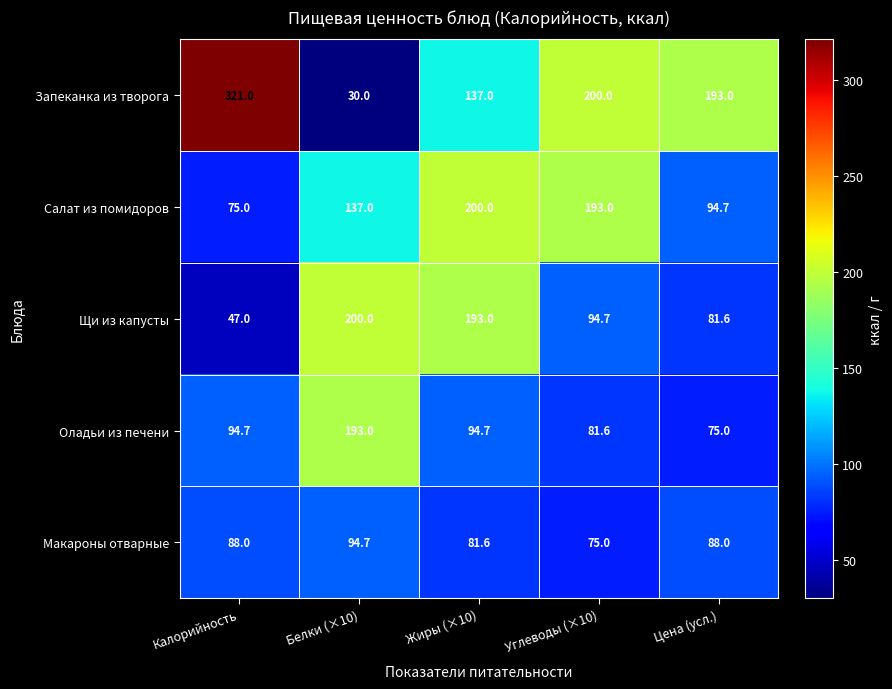

Reading left to right, what are all the values shown in this chart?

Запеканка из творога: 321.0	30.0	137.0	200.0	193.0
Салат из помидоров: 75.0	137.0	200.0	193.0	94.7
Щи из капусты: 47.0	200.0	193.0	94.7	81.6
Оладьи из печени: 94.7	193.0	94.7	81.6	75.0
Макароны отварные: 88.0	94.7	81.6	75.0	88.0